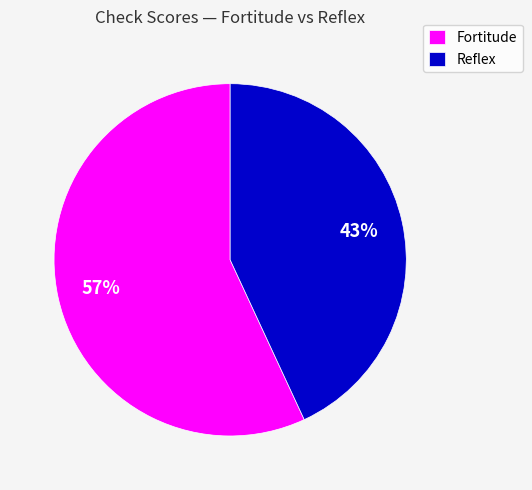

True or false: Reflex accounts for 43% of the total.

True